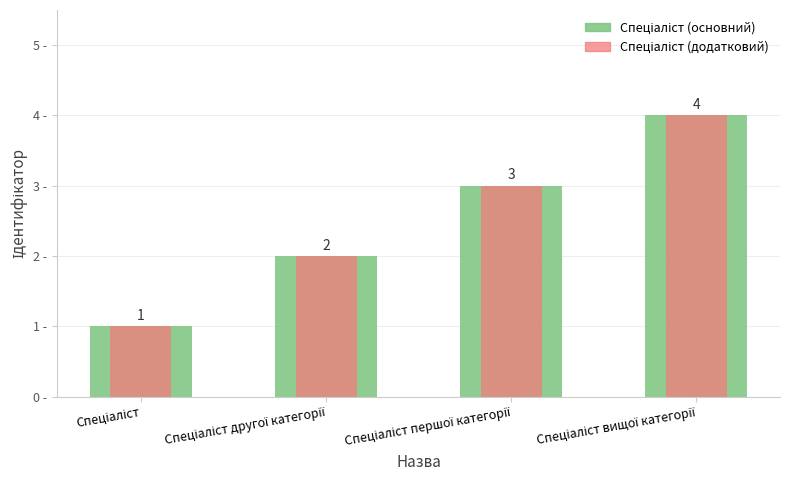

What is the value of the Спеціаліст (основний) bar at the 1st from the left?

1